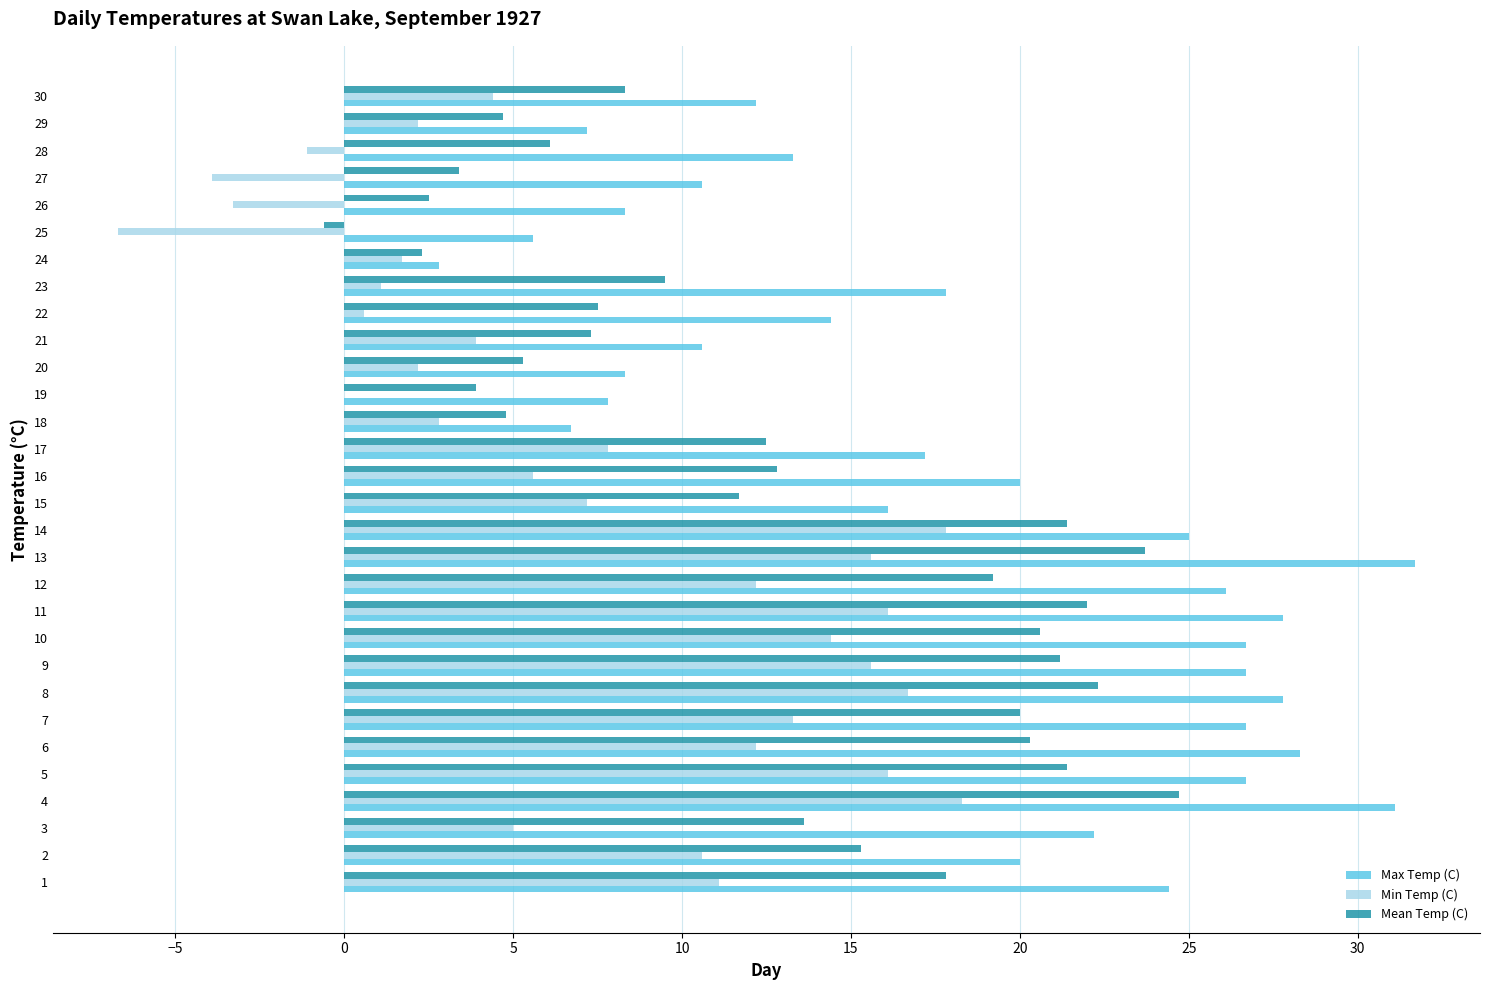

The value of Min Temp (C) at 3 is 6.9. True or false?

False